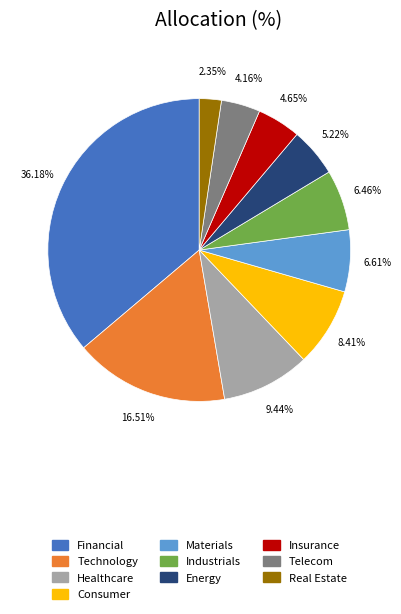

Is there any slice that represents more than half of the pie?

No